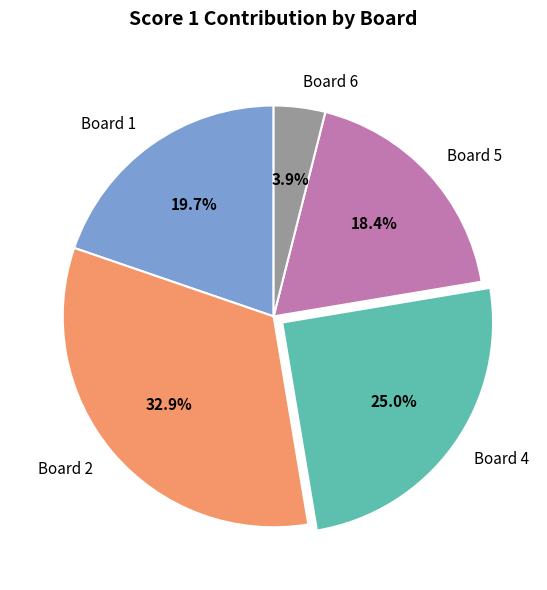

Between Board 2 and Board 4, which is larger?

Board 2